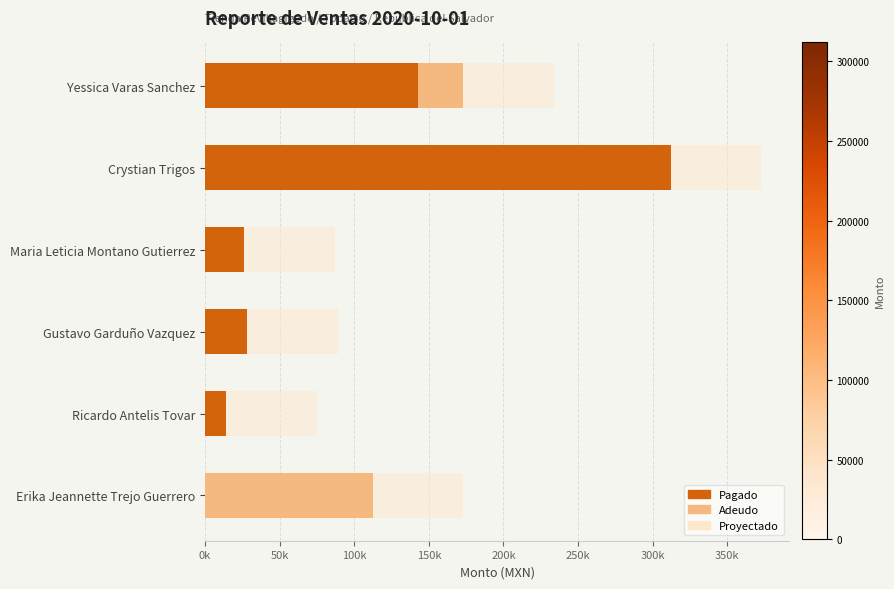

What are all the series names shown in the legend?

Pagado, Adeudo, Proyectado